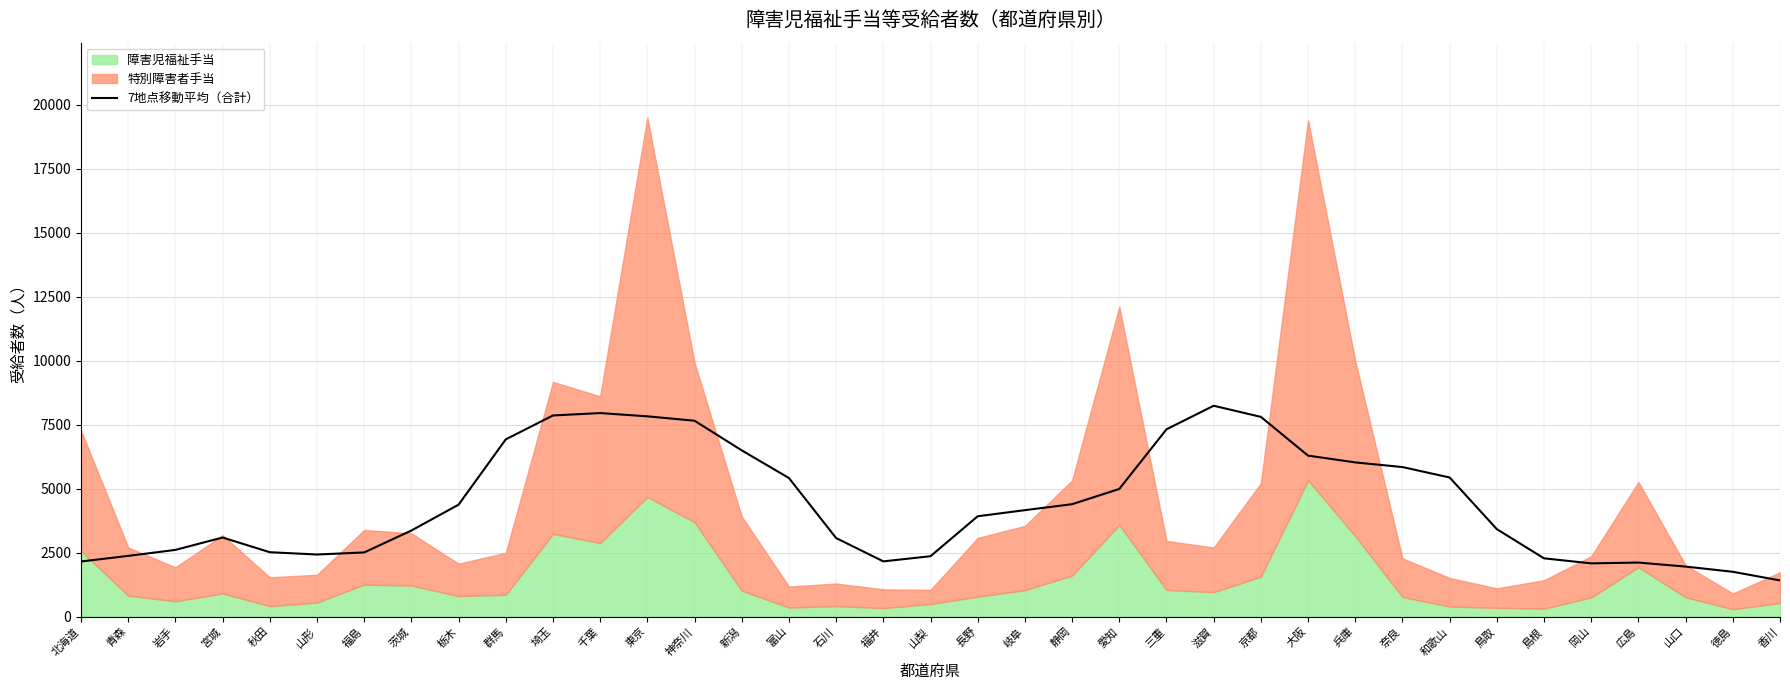

Where is the first local minimum?

山形